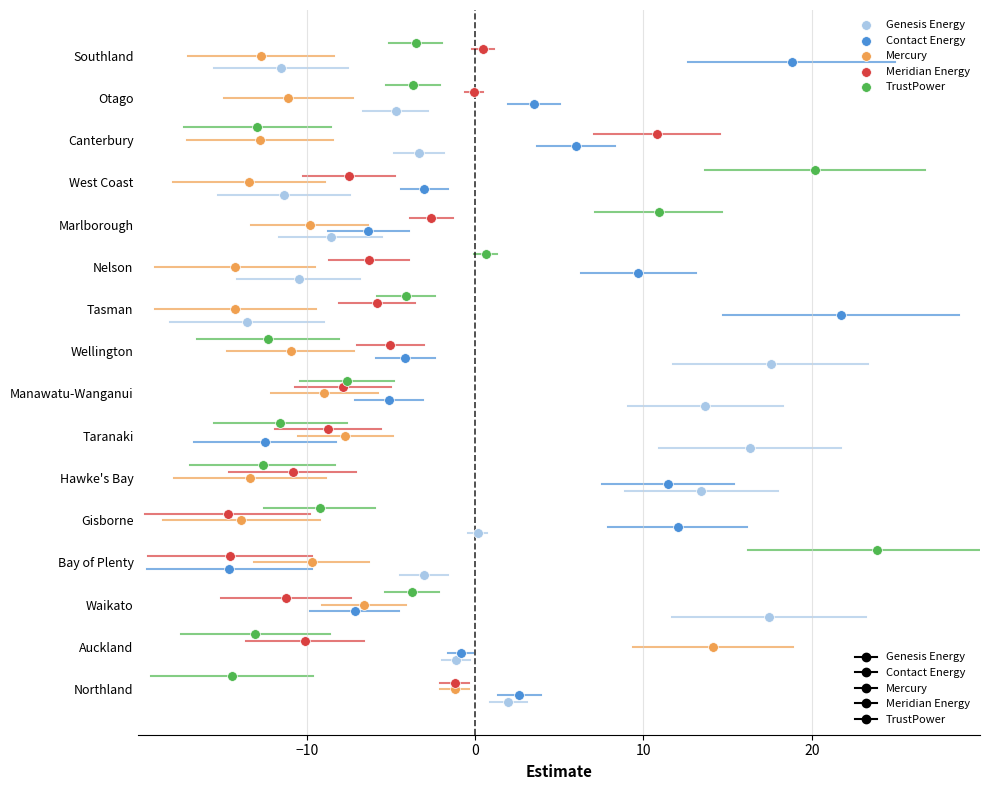

Which series contains the lowest Y value?

Genesis Energy